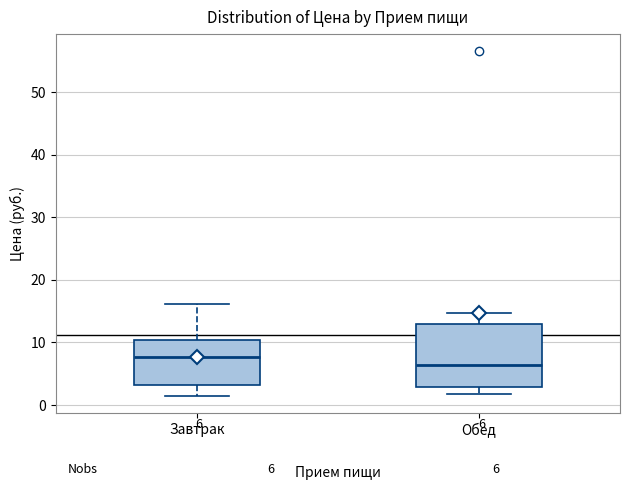

Comparing the boxes themselves (not the whiskers), which one is the tallest?

Обед